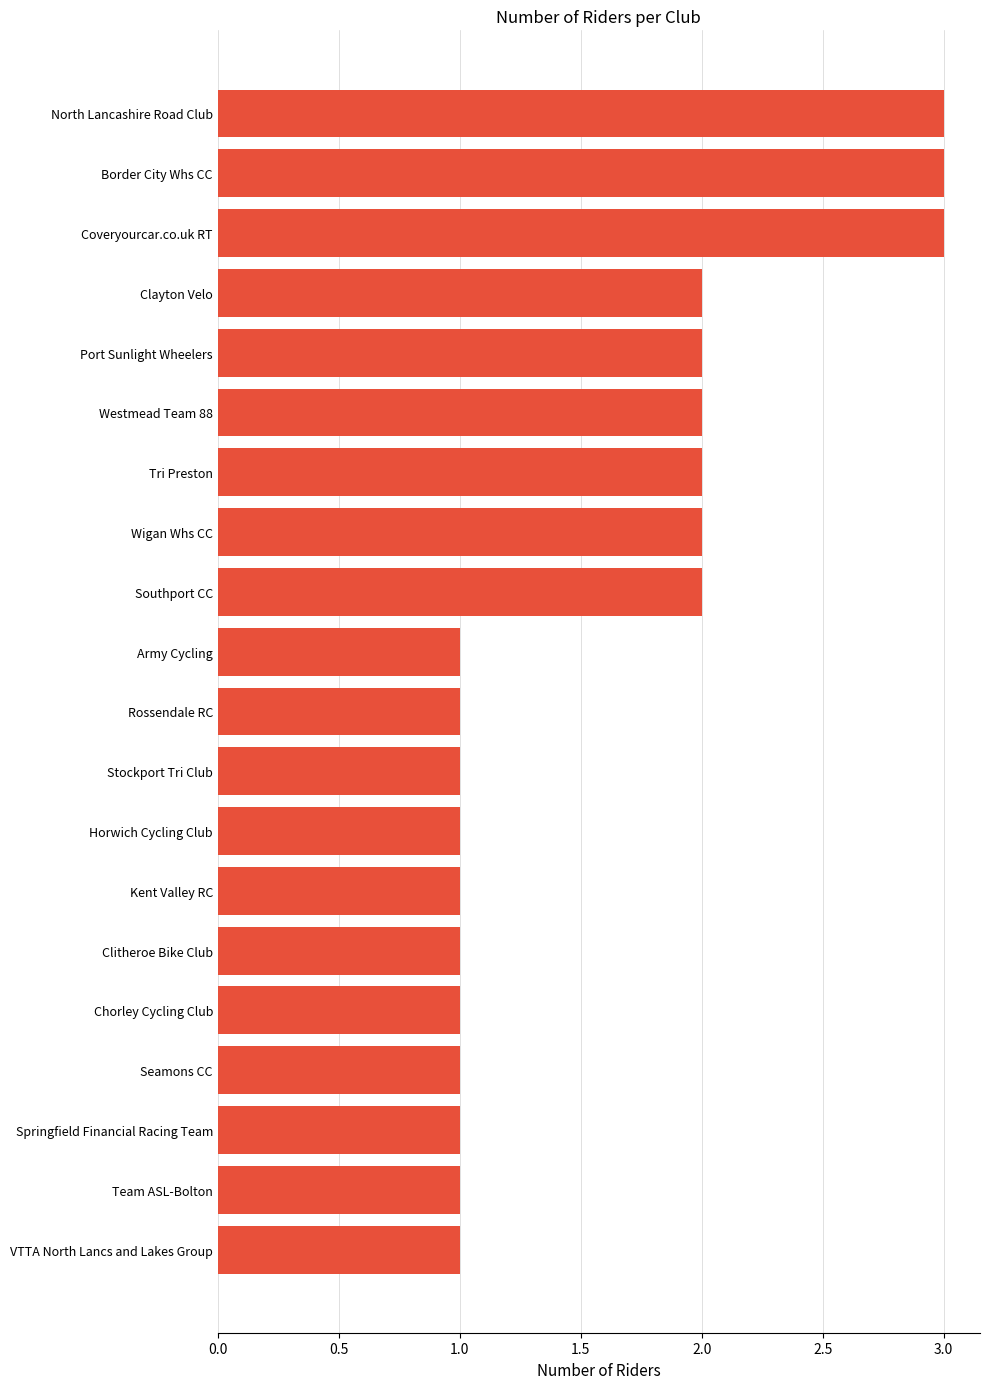

Approximately how many times larger is the value at Port Sunlight Wheelers compared to North Lancashire Road Club?

0.7